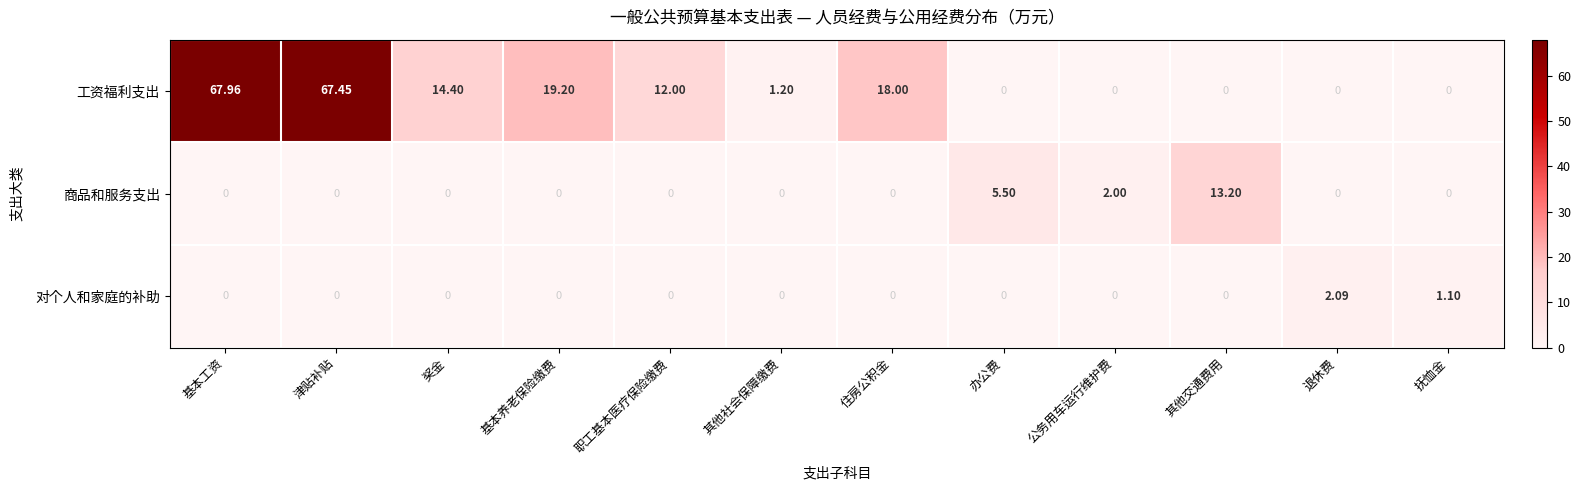

Rank the series by their maximum value, from highest to lowest.

工资福利支出, 商品和服务支出, 对个人和家庭的补助